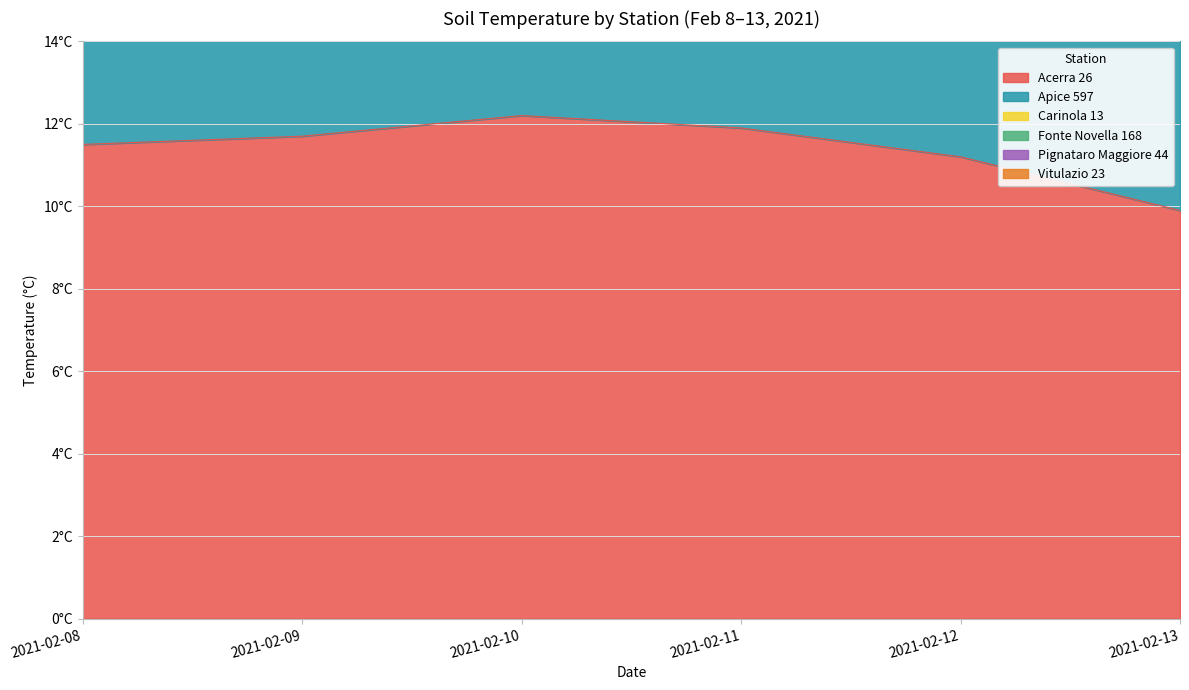

Count the number of categories in the chart.

6